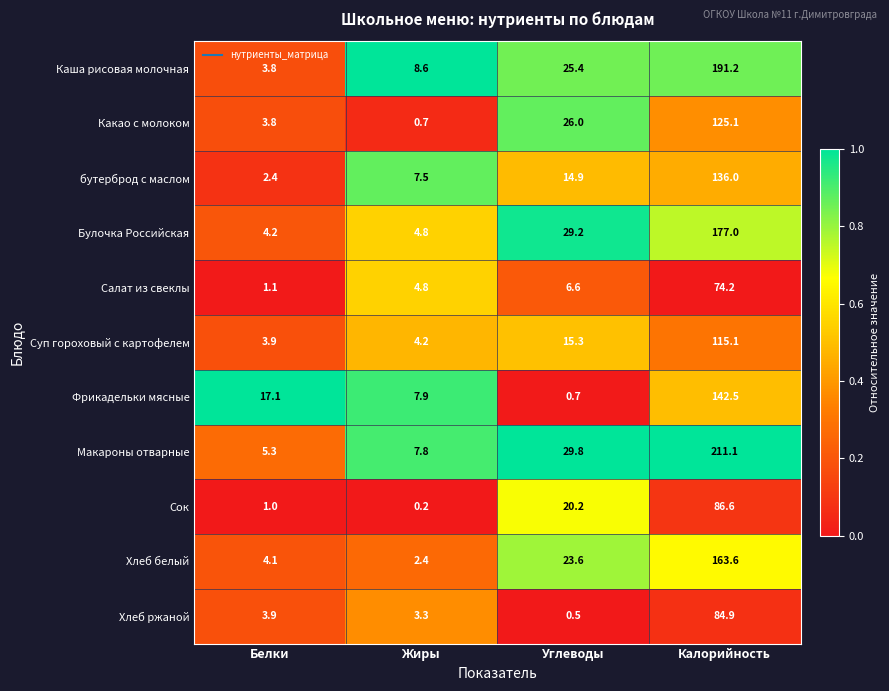

Which series has the widest spread of values?

Макароны отварные